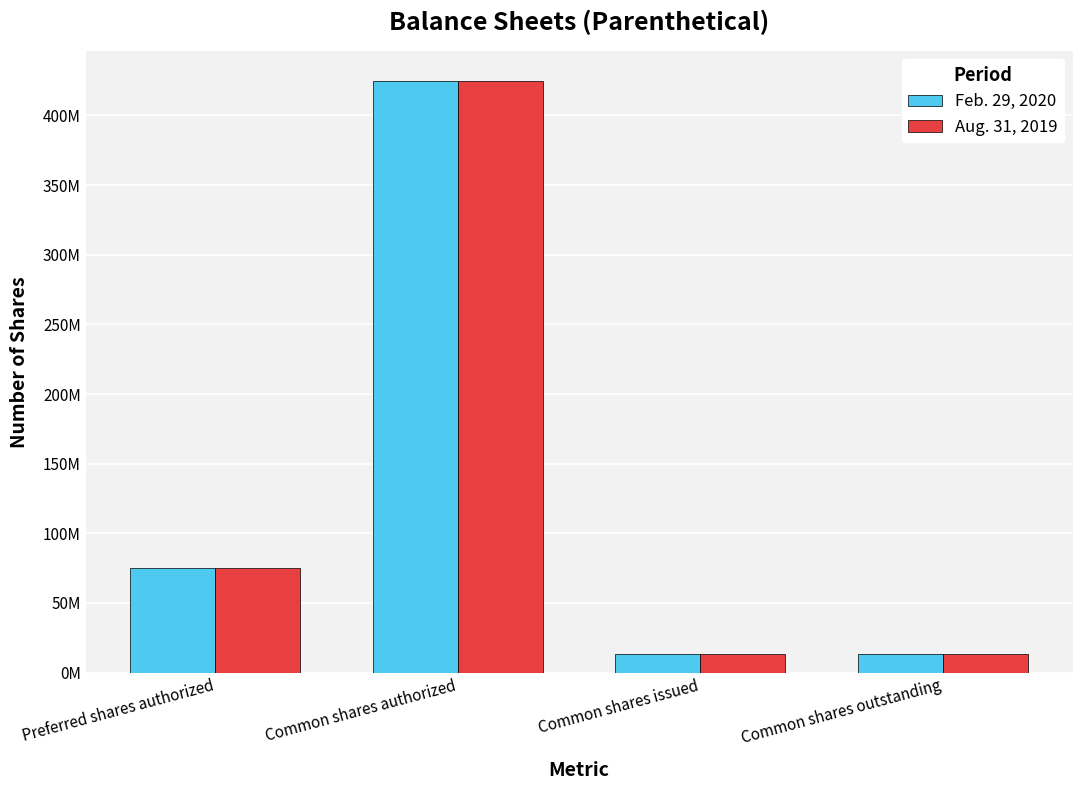

Reading right to left, transcribe all the data shown in this chart.

Feb. 29, 2020: 13200000	13200000	425000000	75000000
Aug. 31, 2019: 13200000	13200000	425000000	75000000